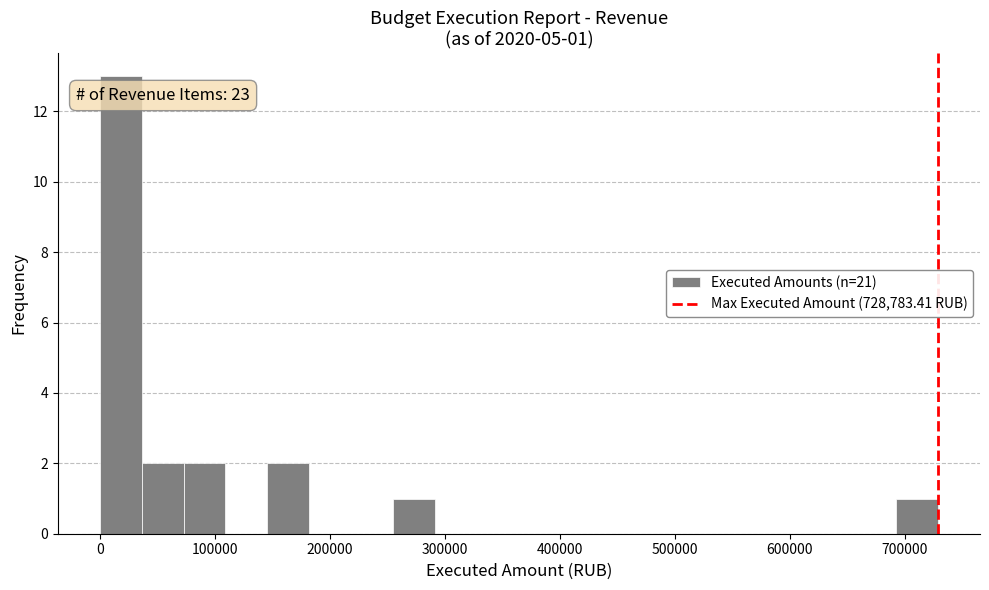

Around what value on the x-axis is the tallest bar? Give the approximate position of its centre, as read against the axis.

20000